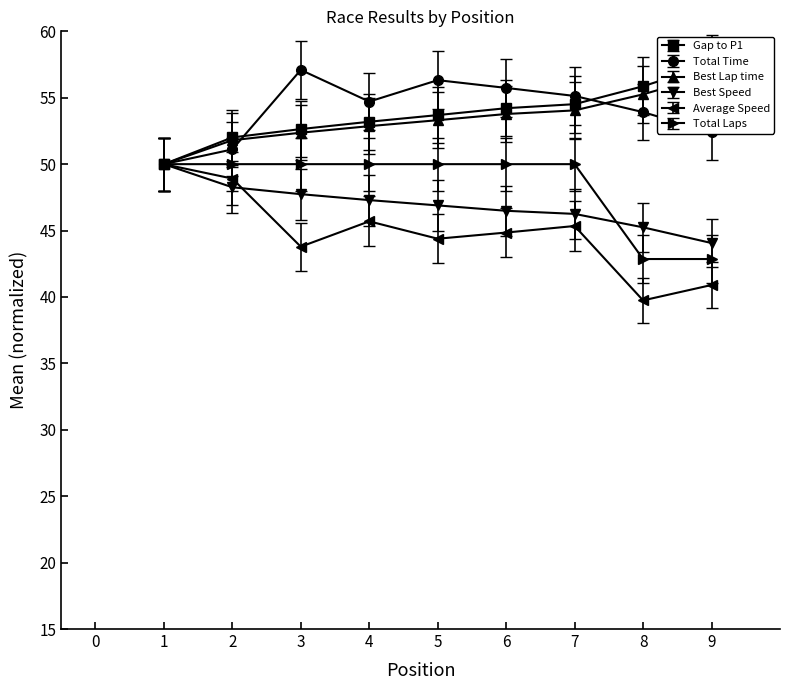

True or false: Best Lap time has more than 2 points higher than both neighbors.

False